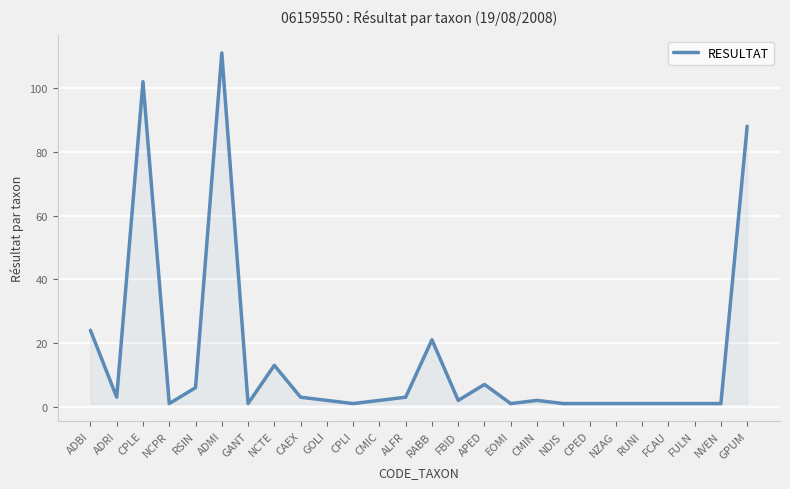

What is the greatest value displayed?

111